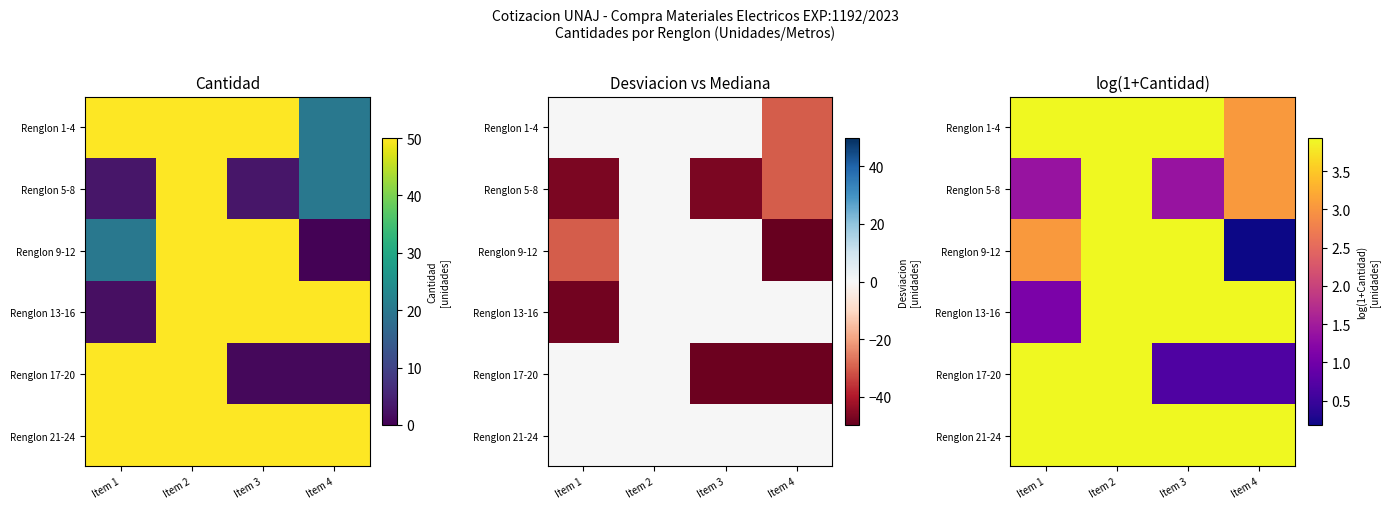

The Renglon 9-12 series shows 3.9 at Item 2. True or false?

True